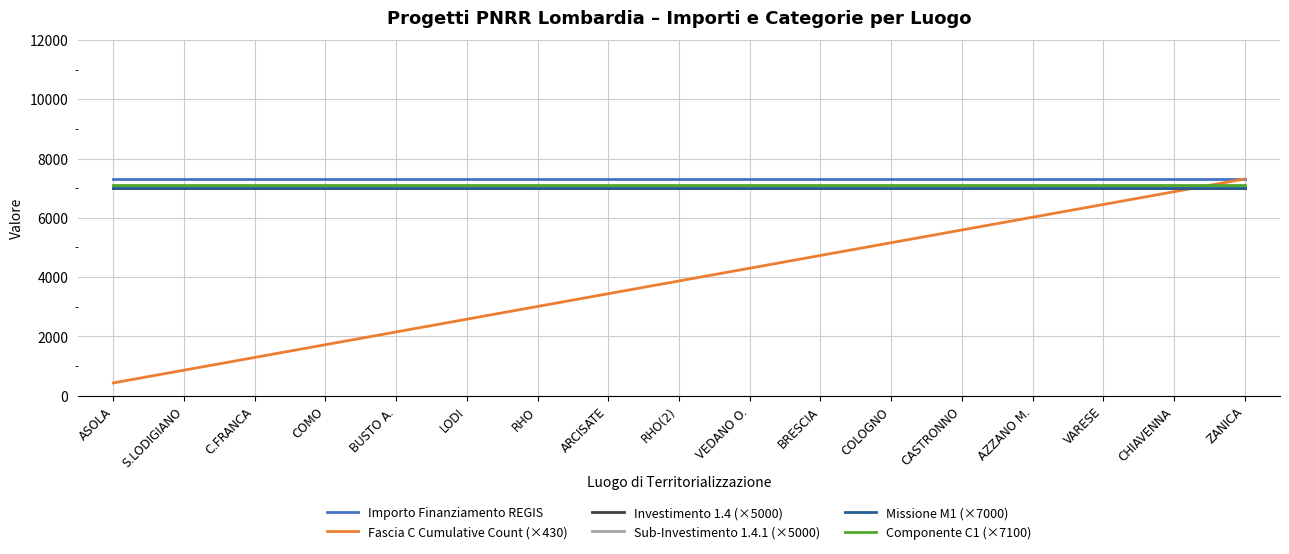

Where is Investimento 1.4 (×5000) nearest to the value 7000?

ASOLA